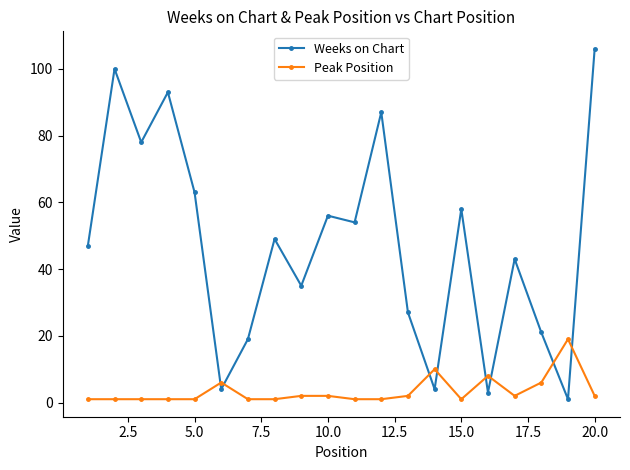

List the series in order of their peak value, highest first.

Weeks on Chart, Peak Position